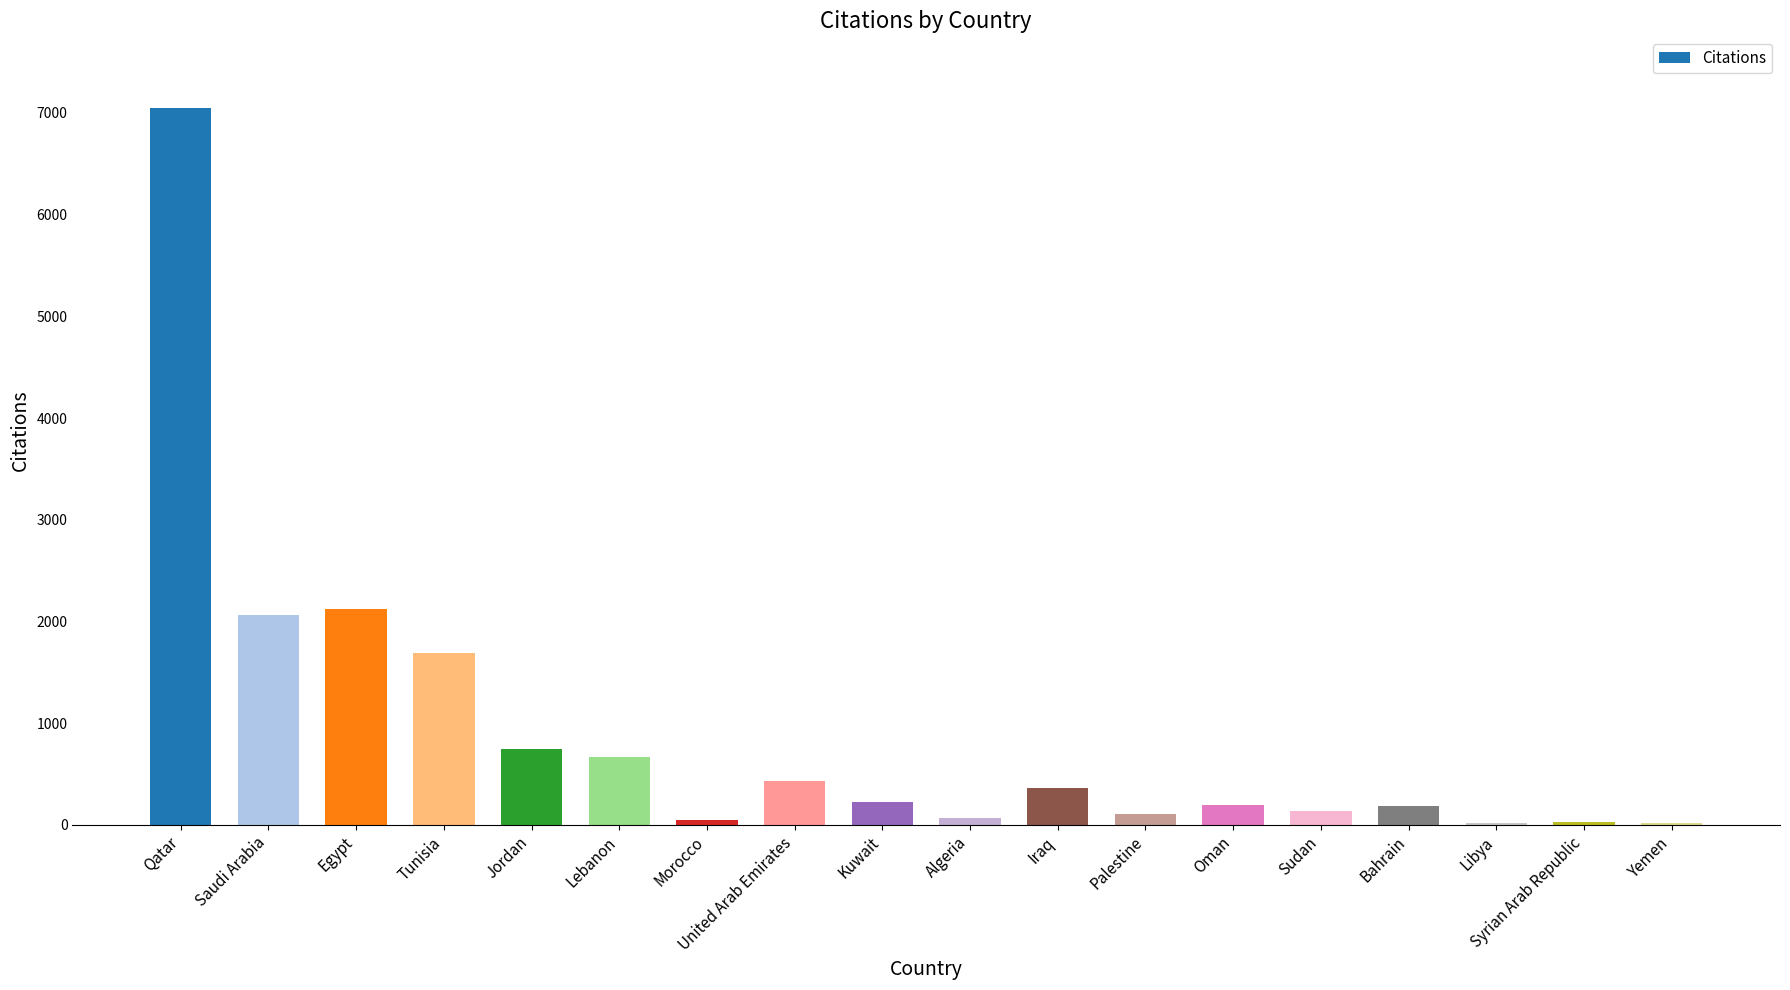

Which has a higher value, Saudi Arabia or Egypt?

Egypt